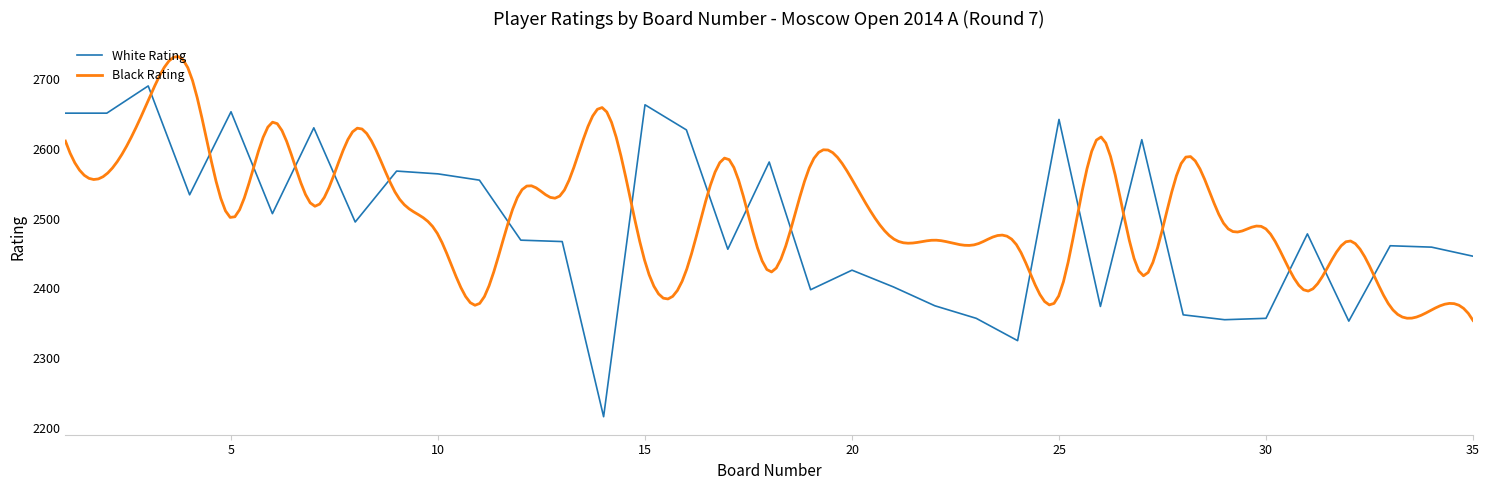

True or false: the data shows 2374 at 26.

True